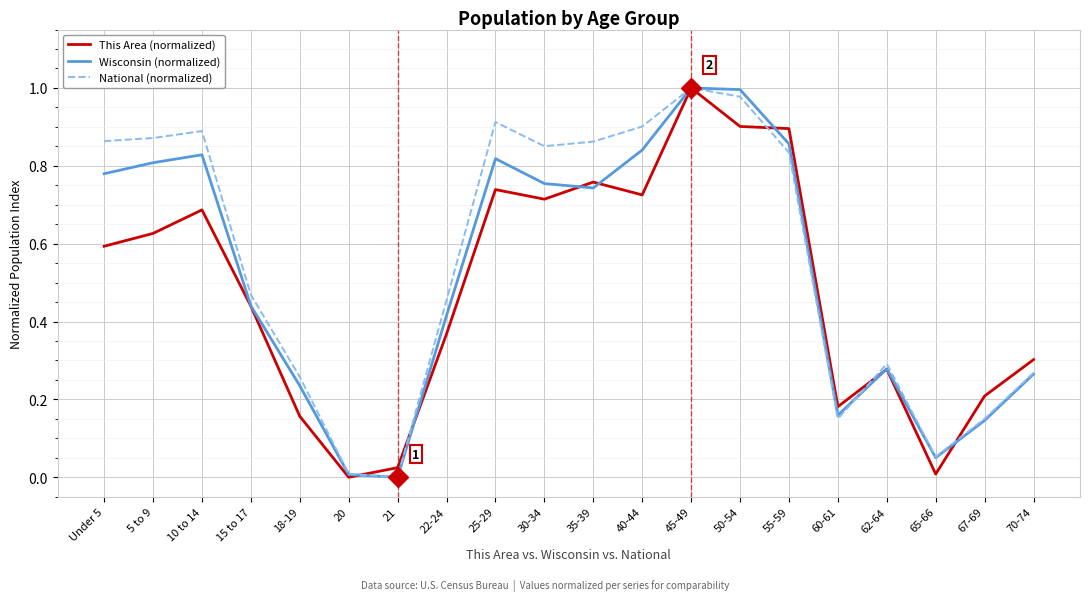

At 55-59, list the series in order from largest to smallest.

This Area (normalized), Wisconsin (normalized), National (normalized)